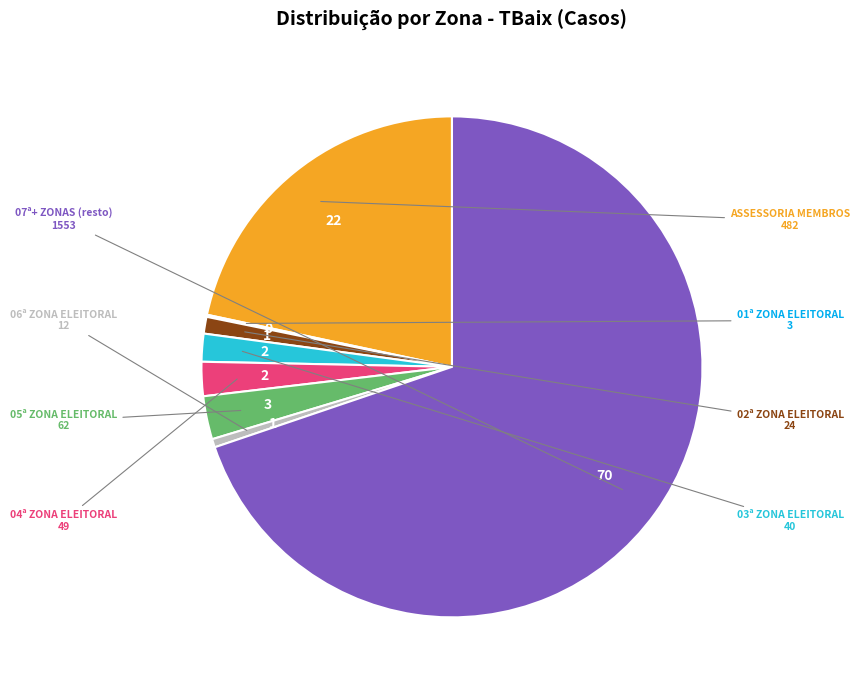

Combined, do 05ª ZONA ELEITORAL and 07ª+ ZONAS (resto) account for over 50%?

Yes